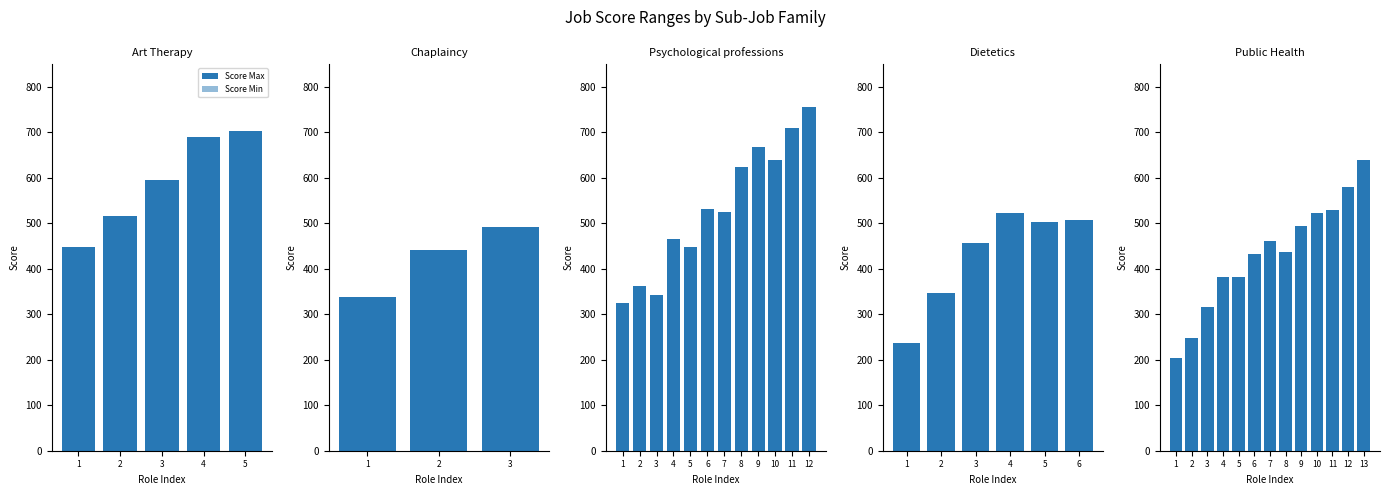

Is it true that Score Max equals 156 at 11?

False